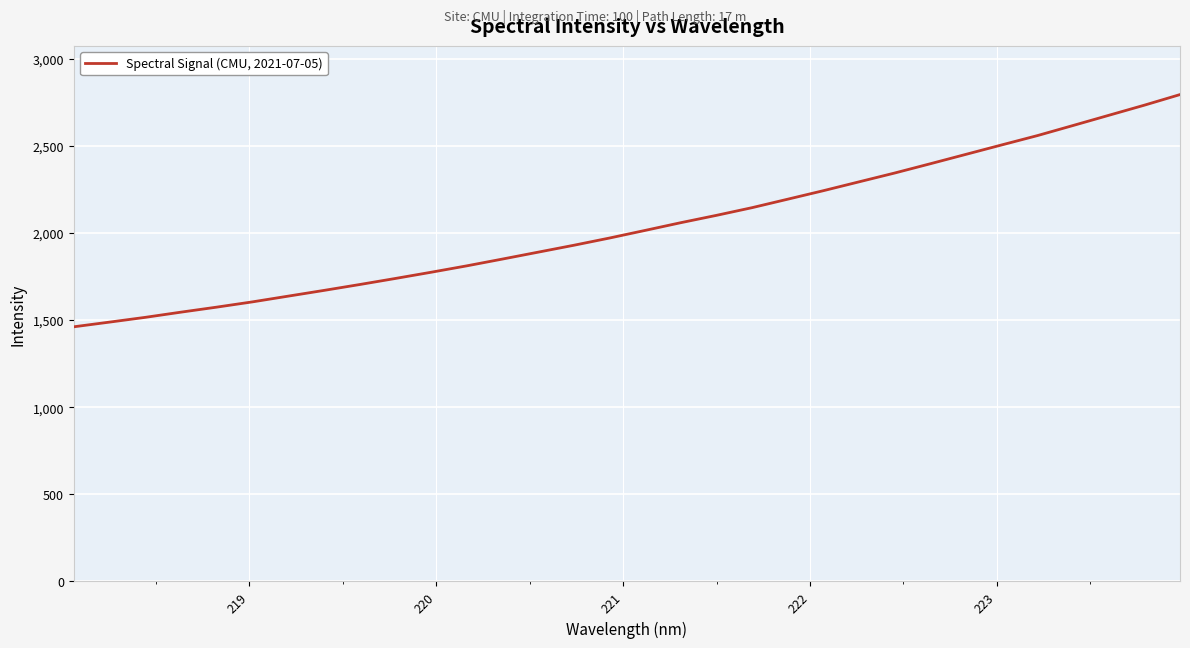

What is the minimum value shown in the chart?

1461.0